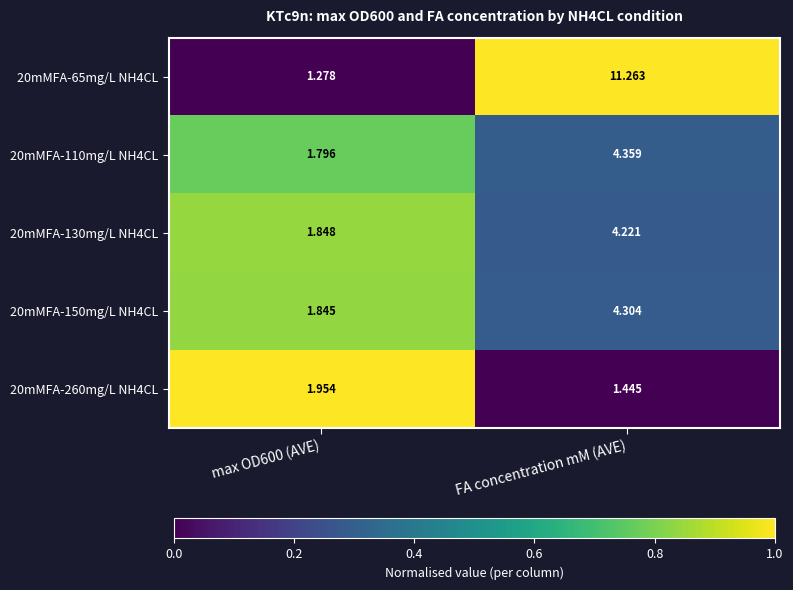

At which category is the sum across all series the highest?

FA concentration mM (AVE)